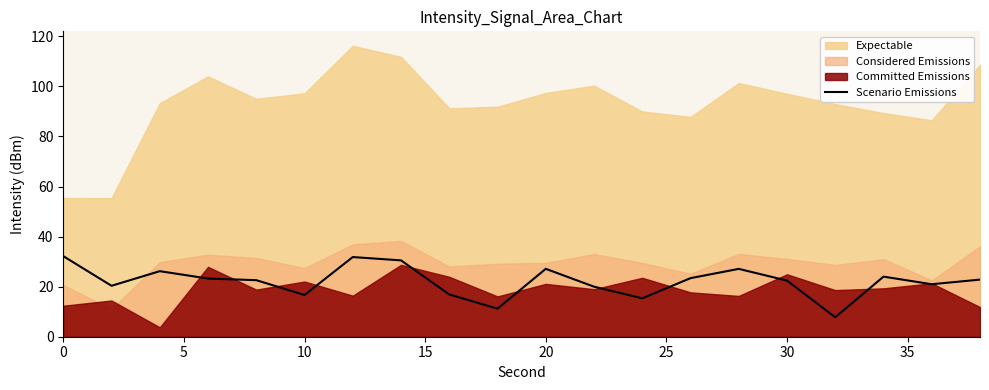

True or false: Scenario Emissions has a value of 16.7 at 10.

True